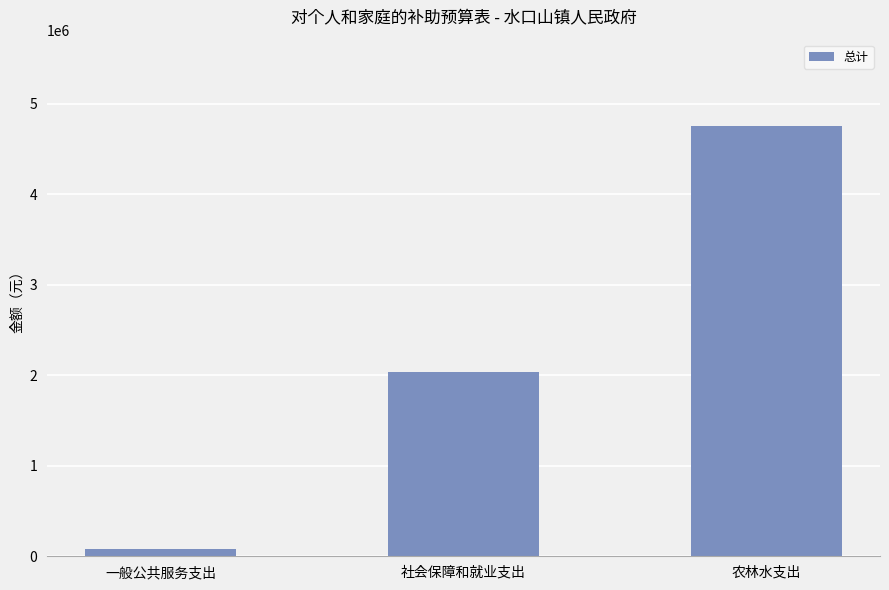

Between 一般公共服务支出 and 农林水支出, which is larger?

农林水支出